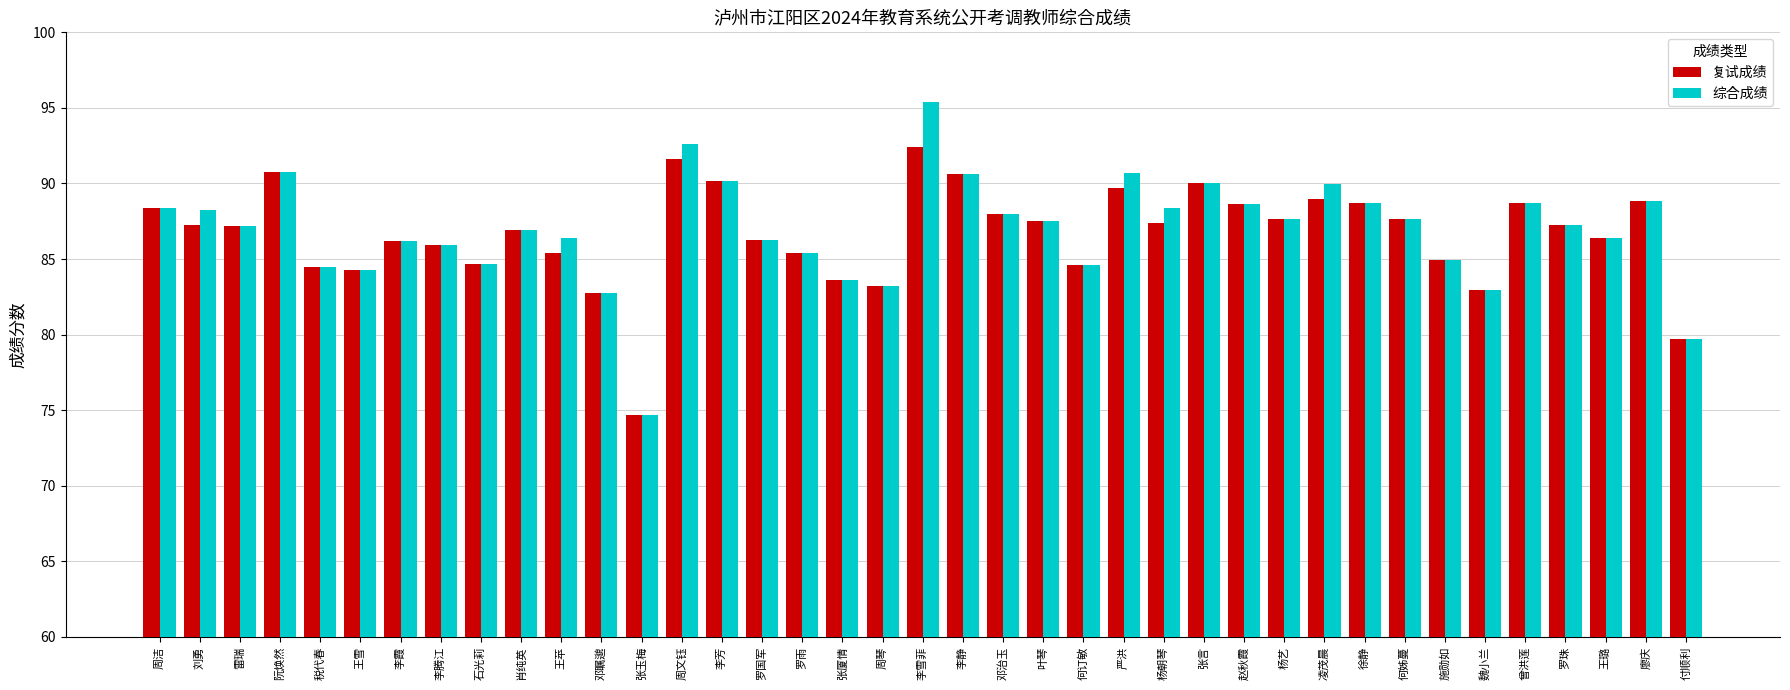

At which category is the sum across all series the highest?

李雪菲